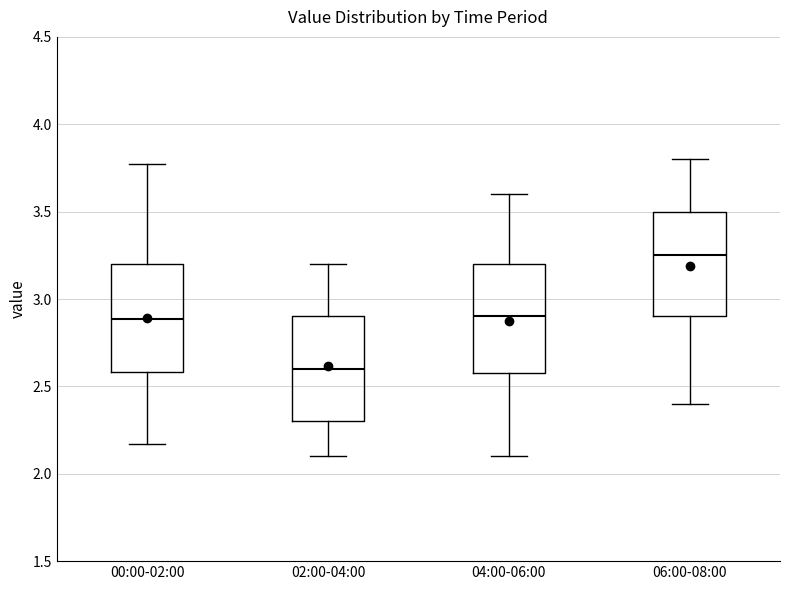

Reading left to right, read every box against the y-axis: the position of its median line, the range the box covers, and the ends of its whiskers. The values are not printed on the chart, so give them approximately, as read against the axis.

00:00-02:00: median 2.90, box 2.60 to 3.20, whiskers 2.15 to 3.75
02:00-04:00: median 2.60, box 2.30 to 2.90, whiskers 2.10 to 3.20
04:00-06:00: median 2.90, box 2.60 to 3.20, whiskers 2.10 to 3.60
06:00-08:00: median 3.25, box 2.90 to 3.50, whiskers 2.40 to 3.80